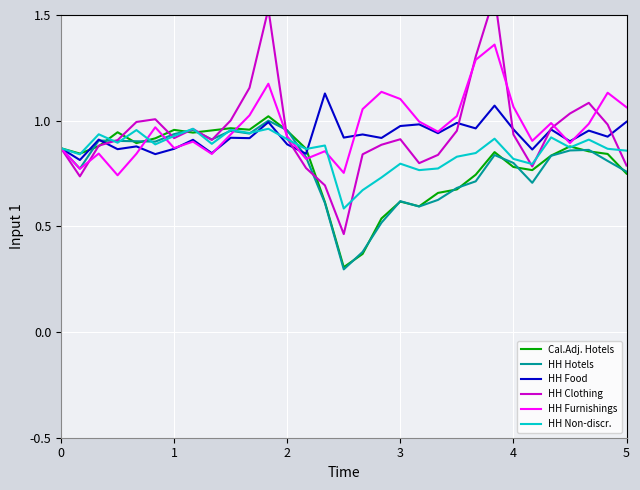

How many interior local valleys does the HH Food series have?

13